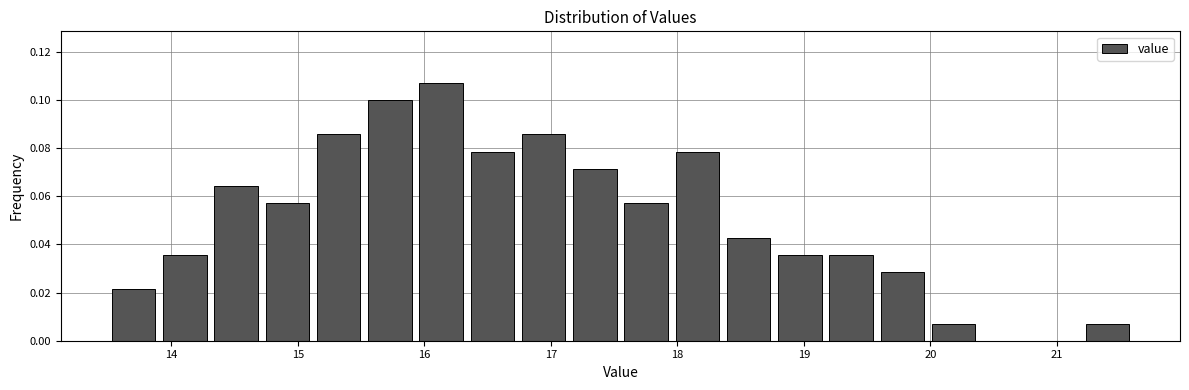

What is the height of the bar covering 18.0 to 18.4 on the x-axis? Neither the bar edges nor the heights are printed on the chart, so give them approximately, as read against the axes.

0.078